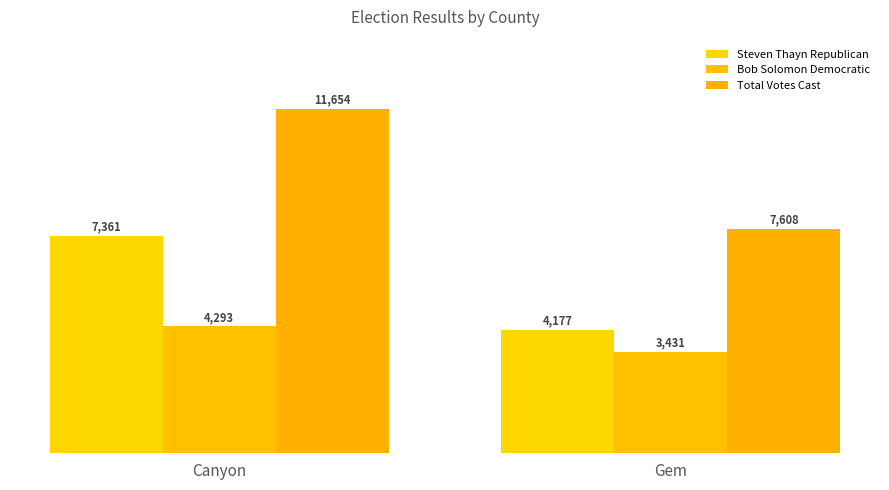

What is the value of the Steven Thayn Republican bar at the 2nd from the left?

4177